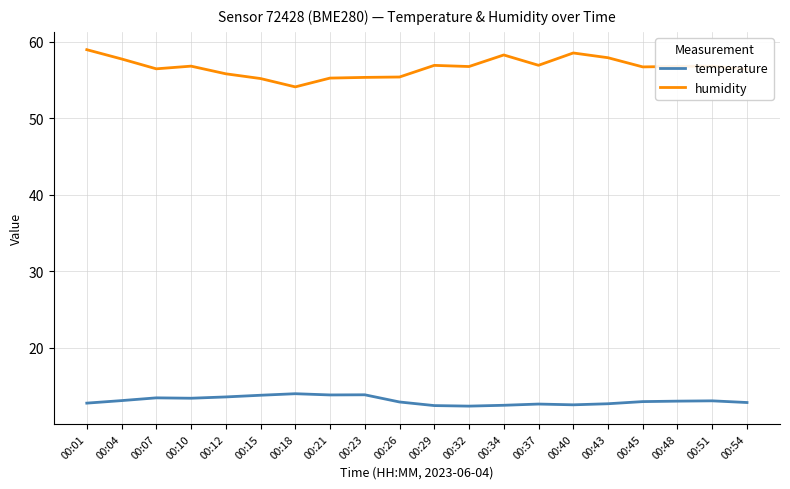

Which category has the lowest value in the humidity series?

00:18